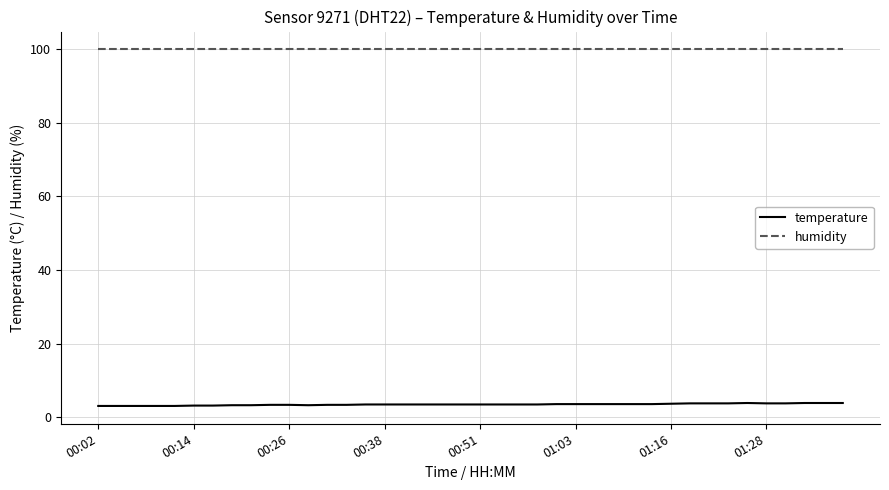

What are all the series names shown in the legend?

temperature, humidity